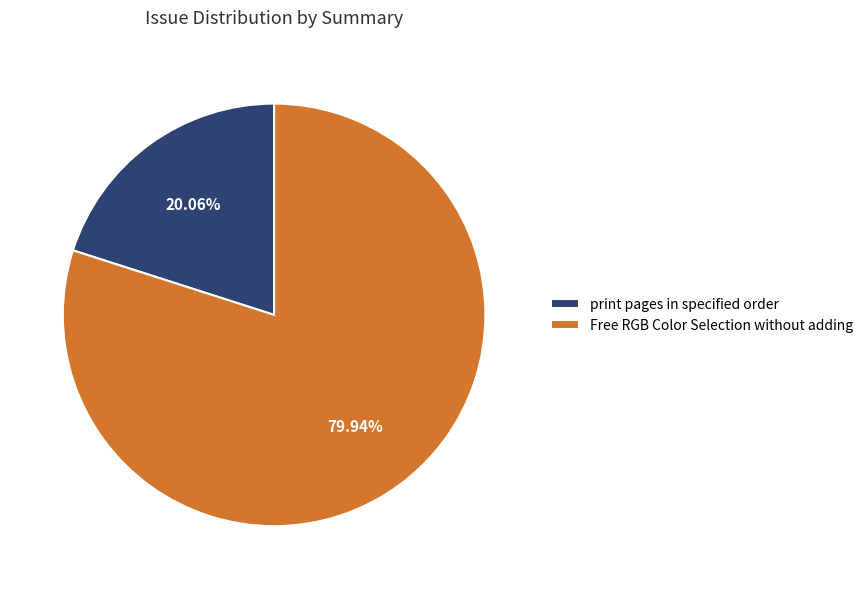

Count the number of slices in the pie.

2